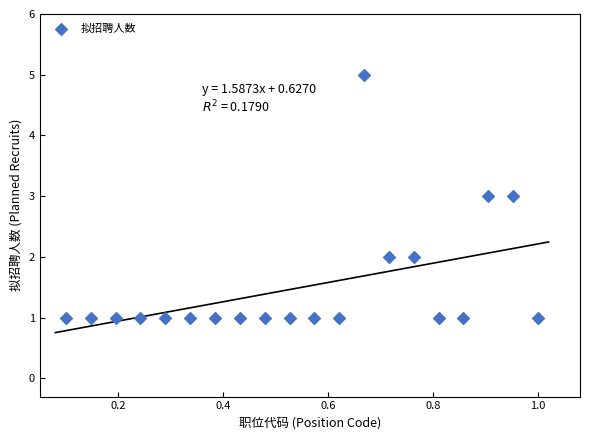

What is the range of Y values (max minus min)?

4